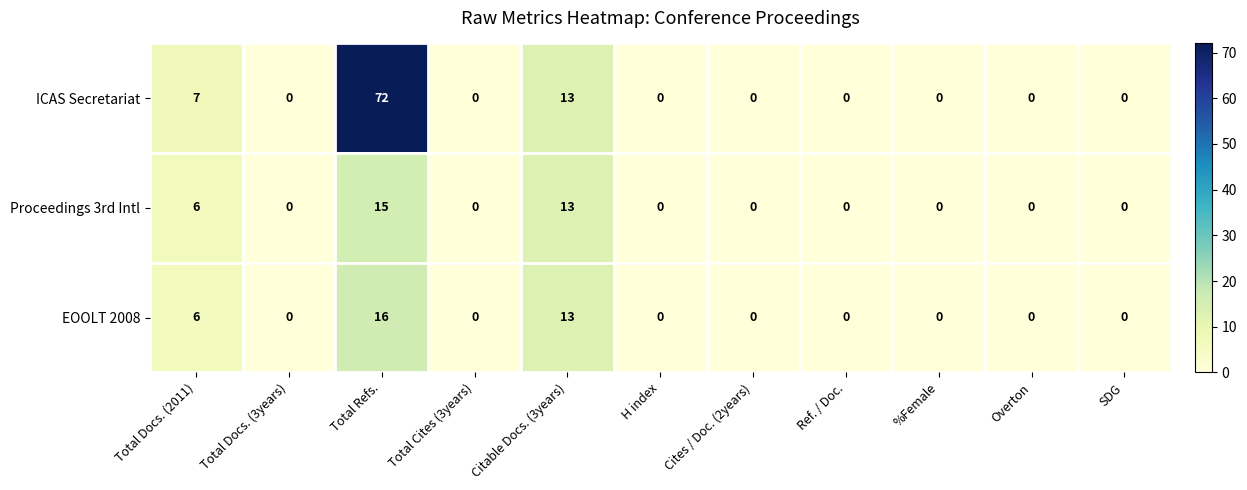

The ICAS Secretariat series shows 0 at SDG. True or false?

True